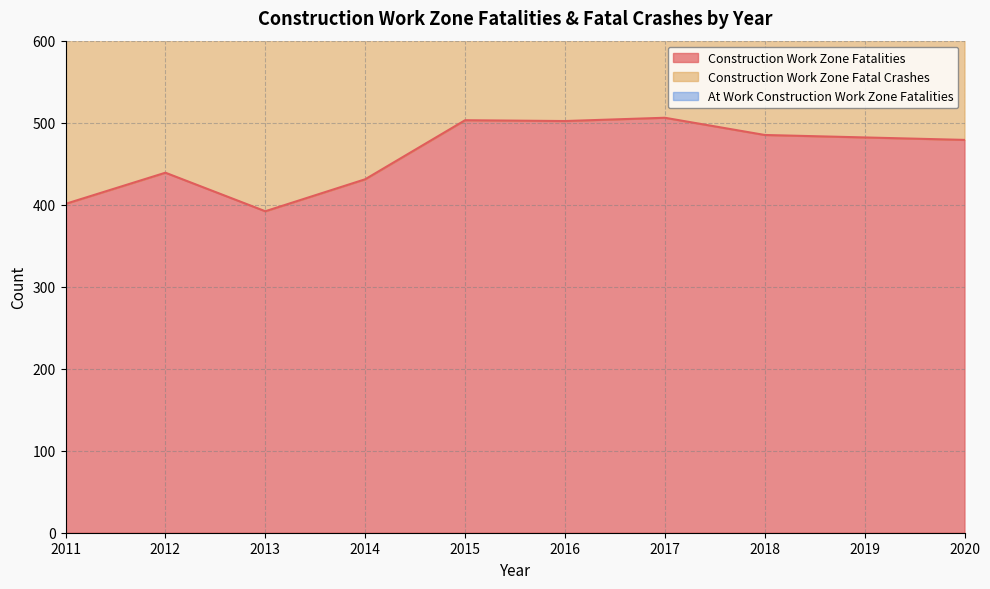

What is the value of the Construction Work Zone Fatalities point at the 1st from the left?

401